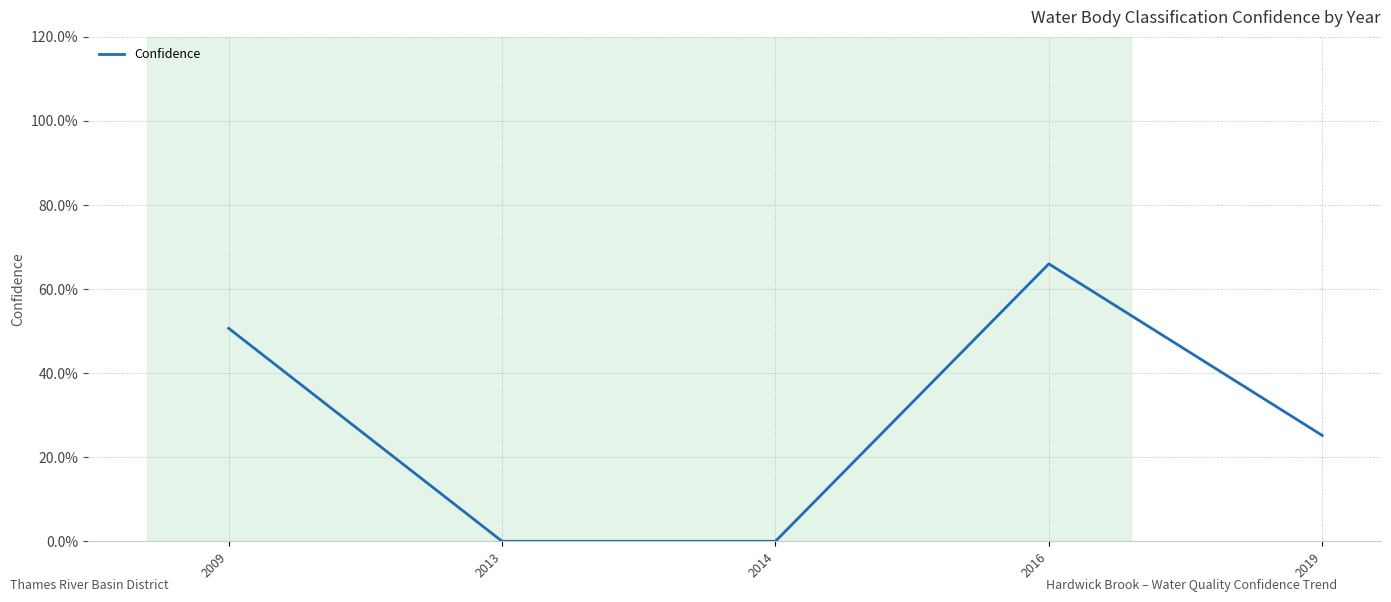

Where is the first local maximum?

2016